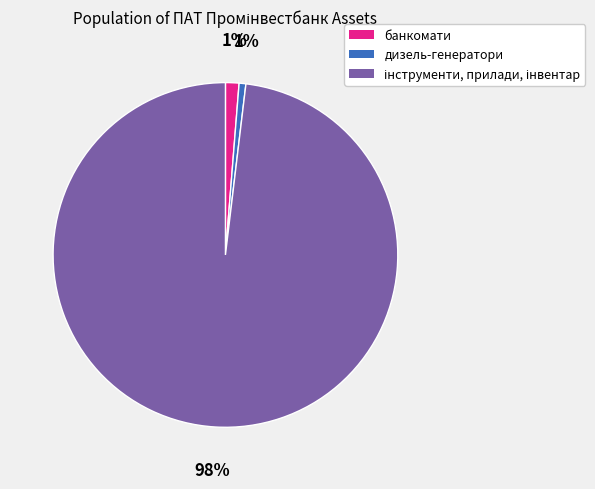

Does any single category account for the majority?

Yes